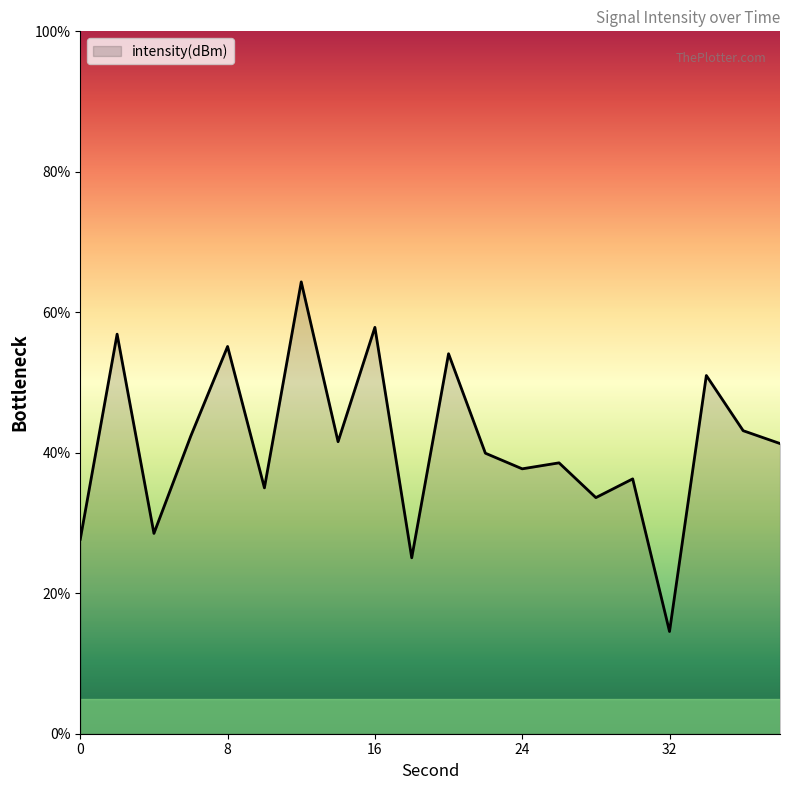

What is the greatest value displayed?

64.3